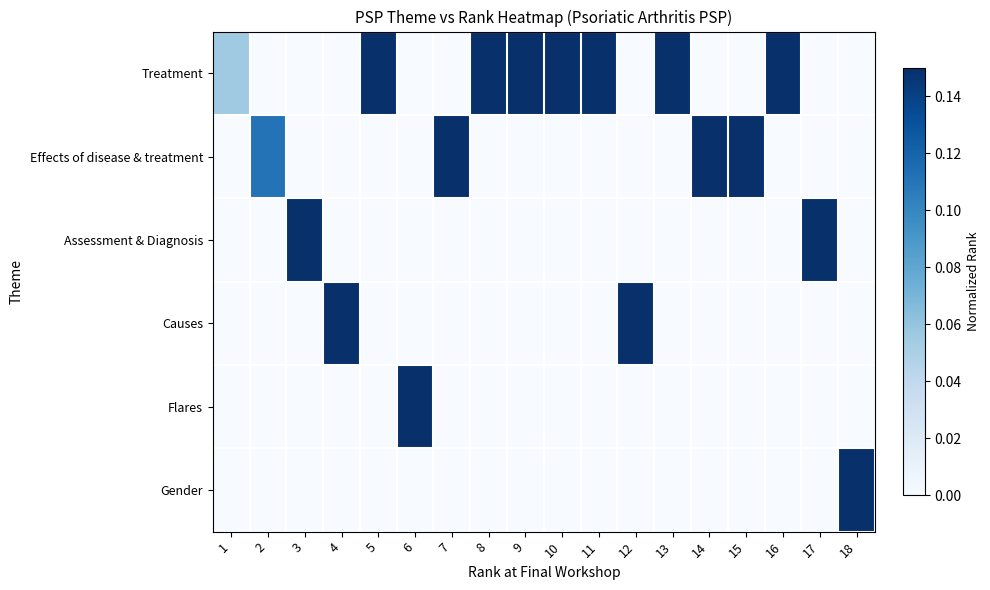

Reading left to right, list all the values displayed in this chart.

Treatment: 1=0.1	2=0.0	3=0.0	4=0.0	5=0.3	6=0.0	7=0.0	8=0.4	9=0.5	10=0.6	11=0.6	12=0.0	13=0.7	14=0.0	15=0.0	16=0.9	17=0.0	18=0.0
Effects of disease & treatment: 1=0.0	2=0.1	3=0.0	4=0.0	5=0.0	6=0.0	7=0.4	8=0.0	9=0.0	10=0.0	11=0.0	12=0.0	13=0.0	14=0.8	15=0.8	16=0.0	17=0.0	18=0.0
Assessment & Diagnosis: 1=0.0	2=0.0	3=0.2	4=0.0	5=0.0	6=0.0	7=0.0	8=0.0	9=0.0	10=0.0	11=0.0	12=0.0	13=0.0	14=0.0	15=0.0	16=0.0	17=0.9	18=0.0
Causes: 1=0.0	2=0.0	3=0.0	4=0.2	5=0.0	6=0.0	7=0.0	8=0.0	9=0.0	10=0.0	11=0.0	12=0.7	13=0.0	14=0.0	15=0.0	16=0.0	17=0.0	18=0.0
Flares: 1=0.0	2=0.0	3=0.0	4=0.0	5=0.0	6=0.3	7=0.0	8=0.0	9=0.0	10=0.0	11=0.0	12=0.0	13=0.0	14=0.0	15=0.0	16=0.0	17=0.0	18=0.0
Gender: 1=0.0	2=0.0	3=0.0	4=0.0	5=0.0	6=0.0	7=0.0	8=0.0	9=0.0	10=0.0	11=0.0	12=0.0	13=0.0	14=0.0	15=0.0	16=0.0	17=0.0	18=1.0